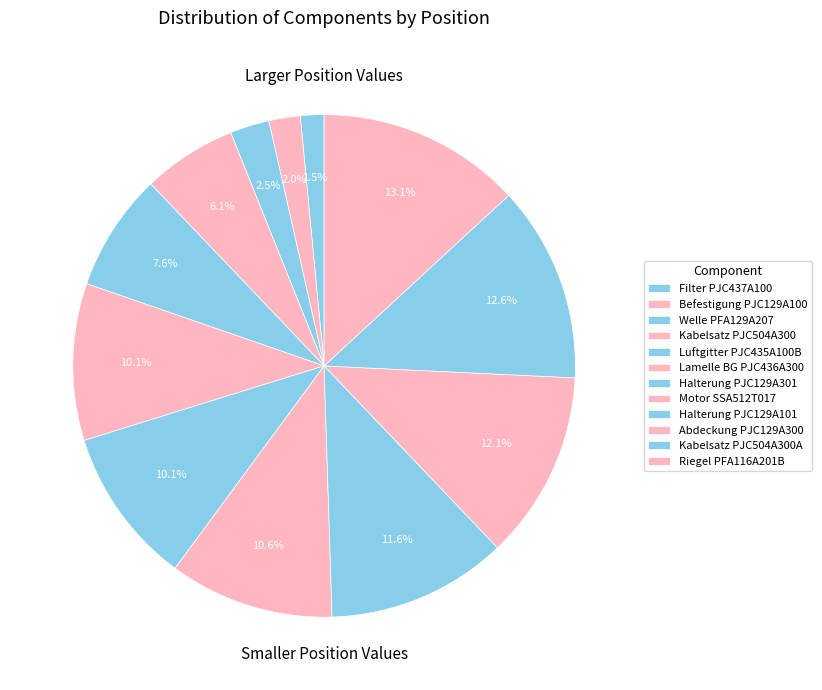

What is the largest slice in the pie chart?

Riegel PFA116A201B